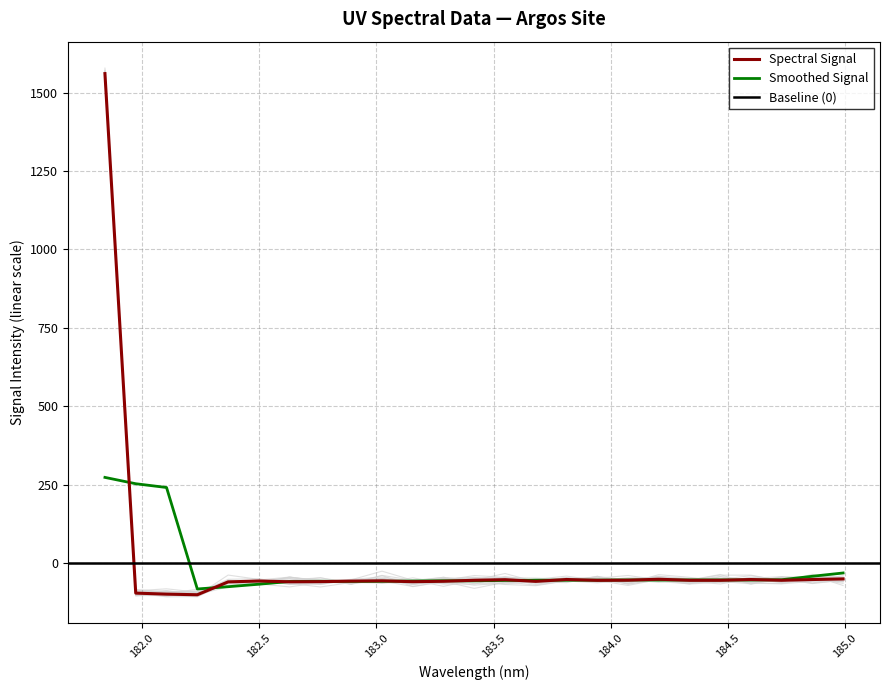

True or false: the data shows -52.5 at 184.8600909338.

True